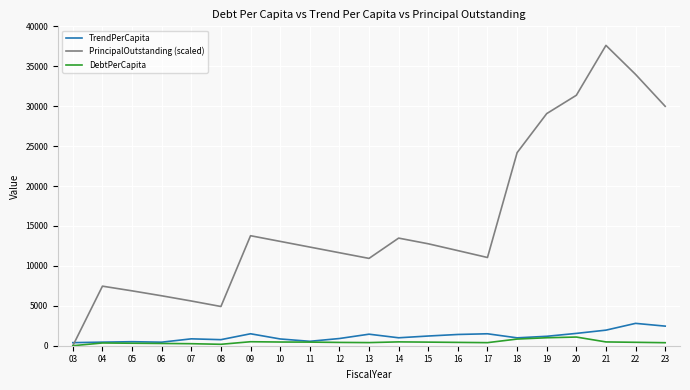

Which series has the largest total across all categories?

PrincipalOutstanding (scaled)